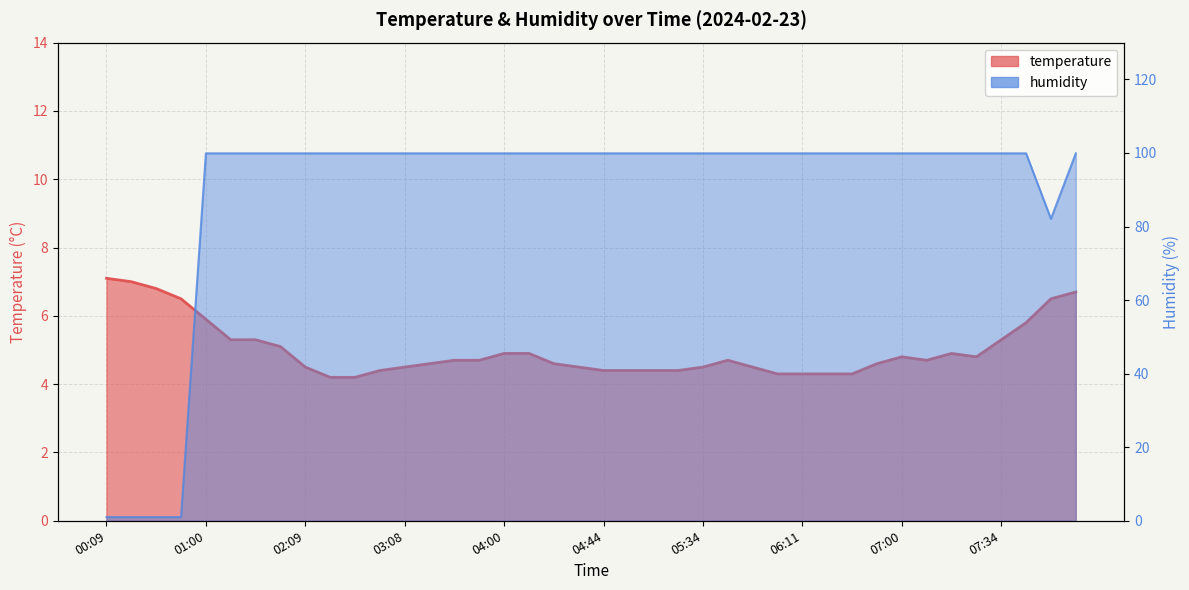

True or false: humidity has more than 1 points higher than both neighbors.

False